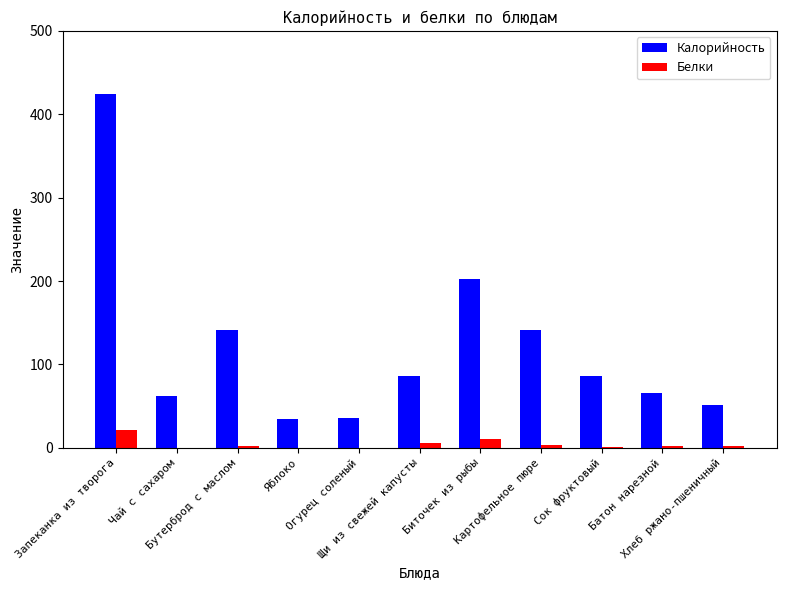

What is the highest value of the Белки series?

21.0